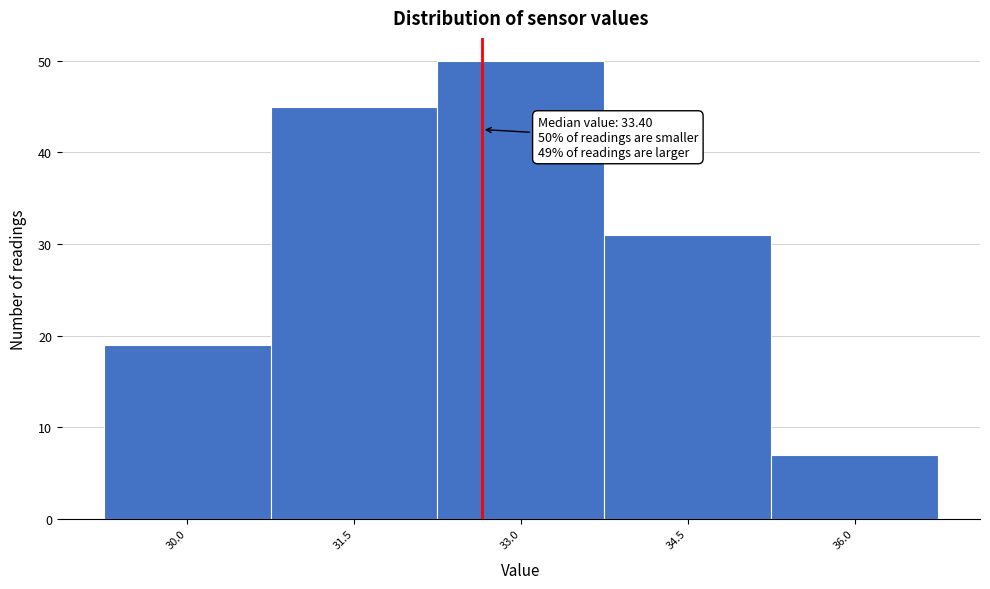

Reading right to left, list all the values displayed in this chart.

36.0=7	34.5=31	33.0=50	31.5=45	30.0=19